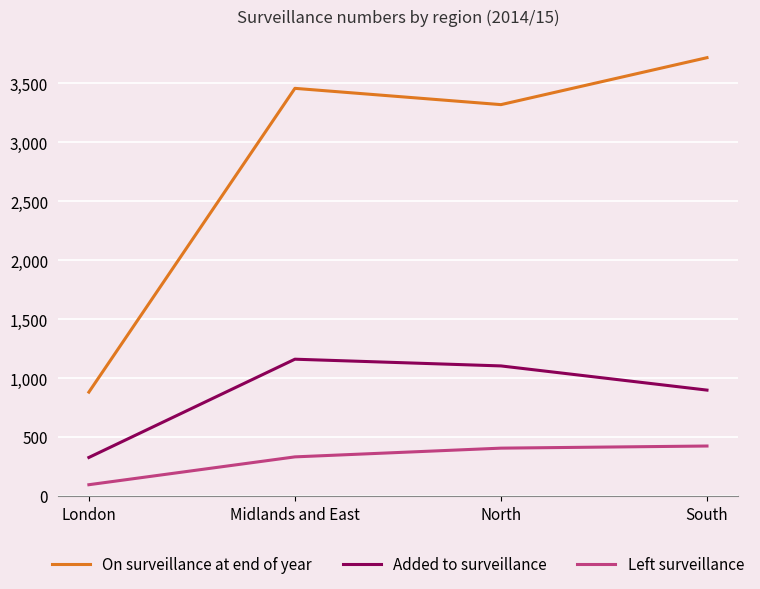

Which series has the largest range (max minus min)?

On surveillance at end of year